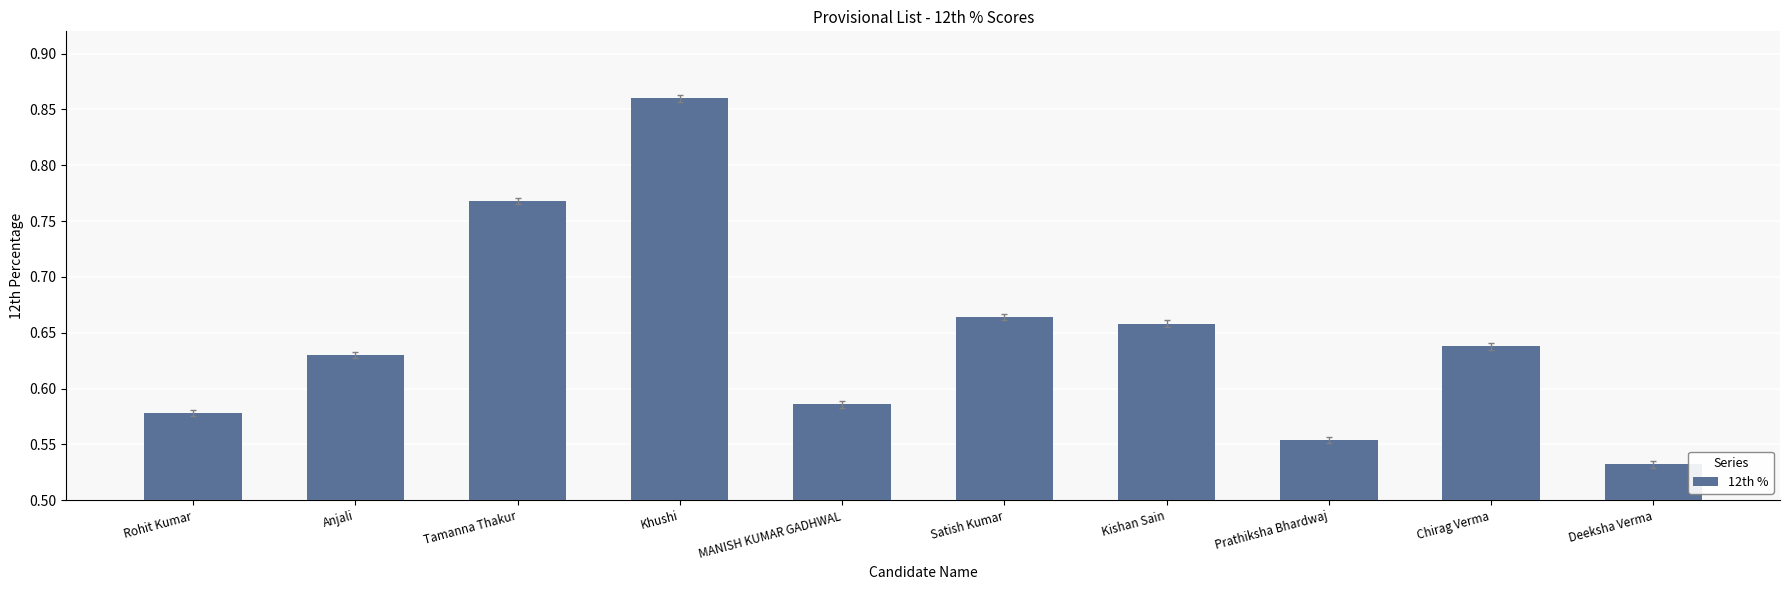

What is the difference between the maximum and second lowest values?

0.3